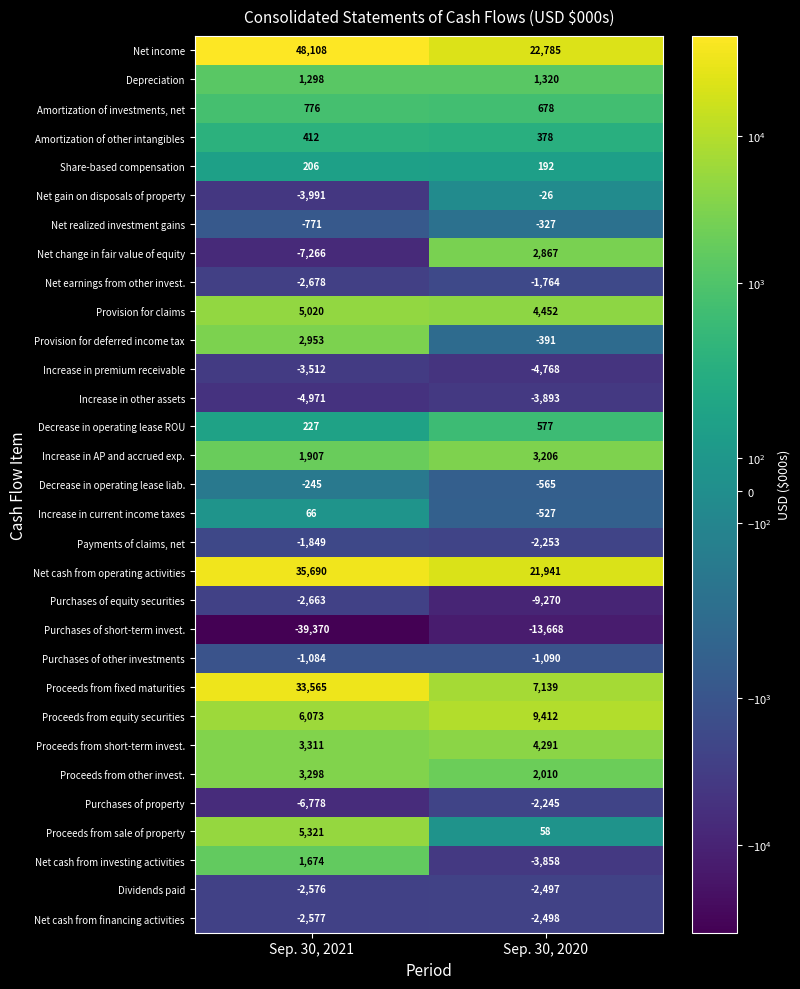

What is the difference between the Provision for claims values at Sep. 30, 2021 and Sep. 30, 2020?

568